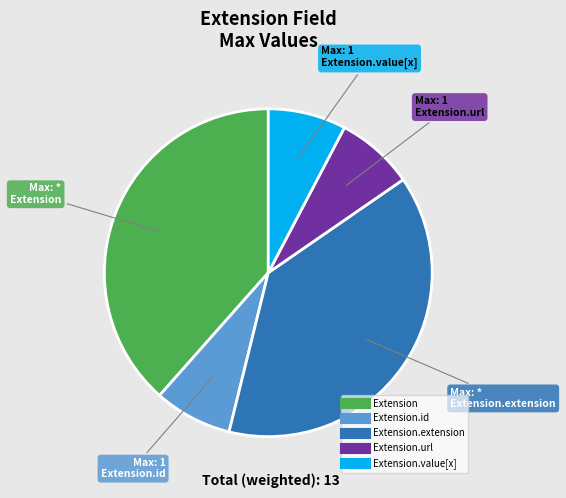

Does any single category account for the majority?

No